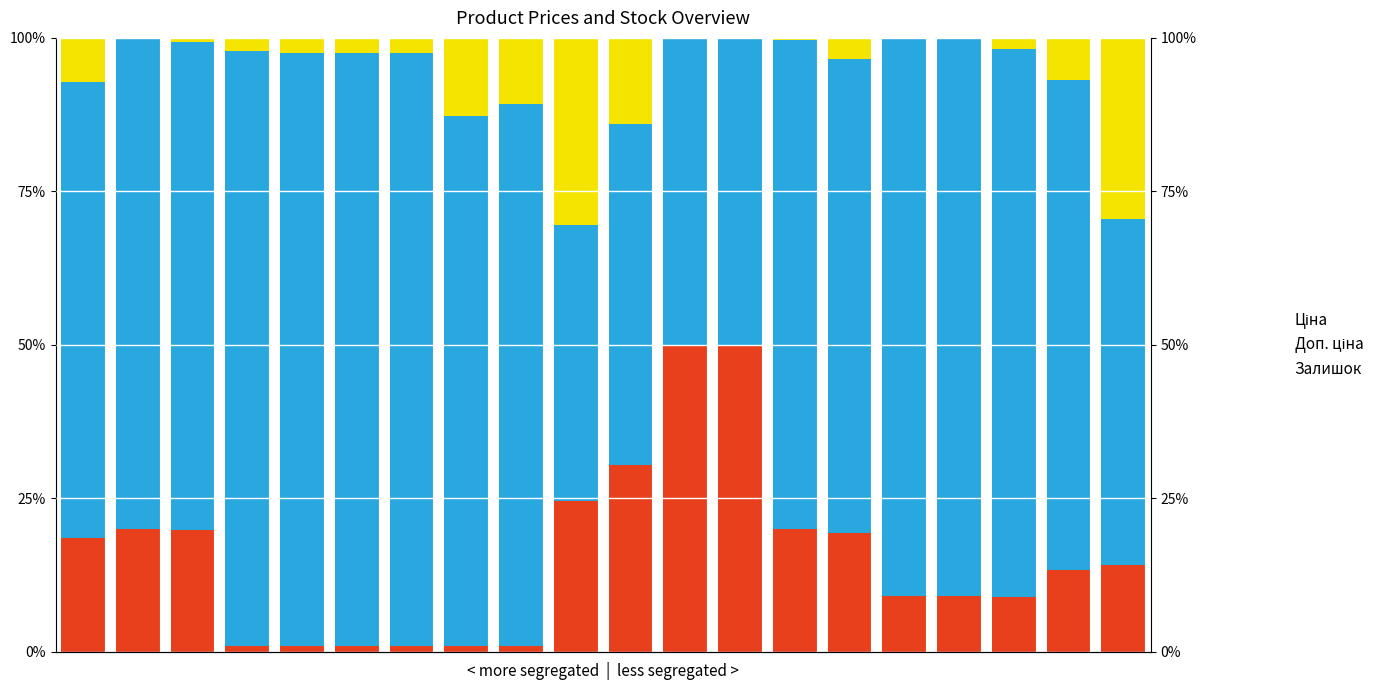

What is the difference between the highest and lowest values at 9?

20.4